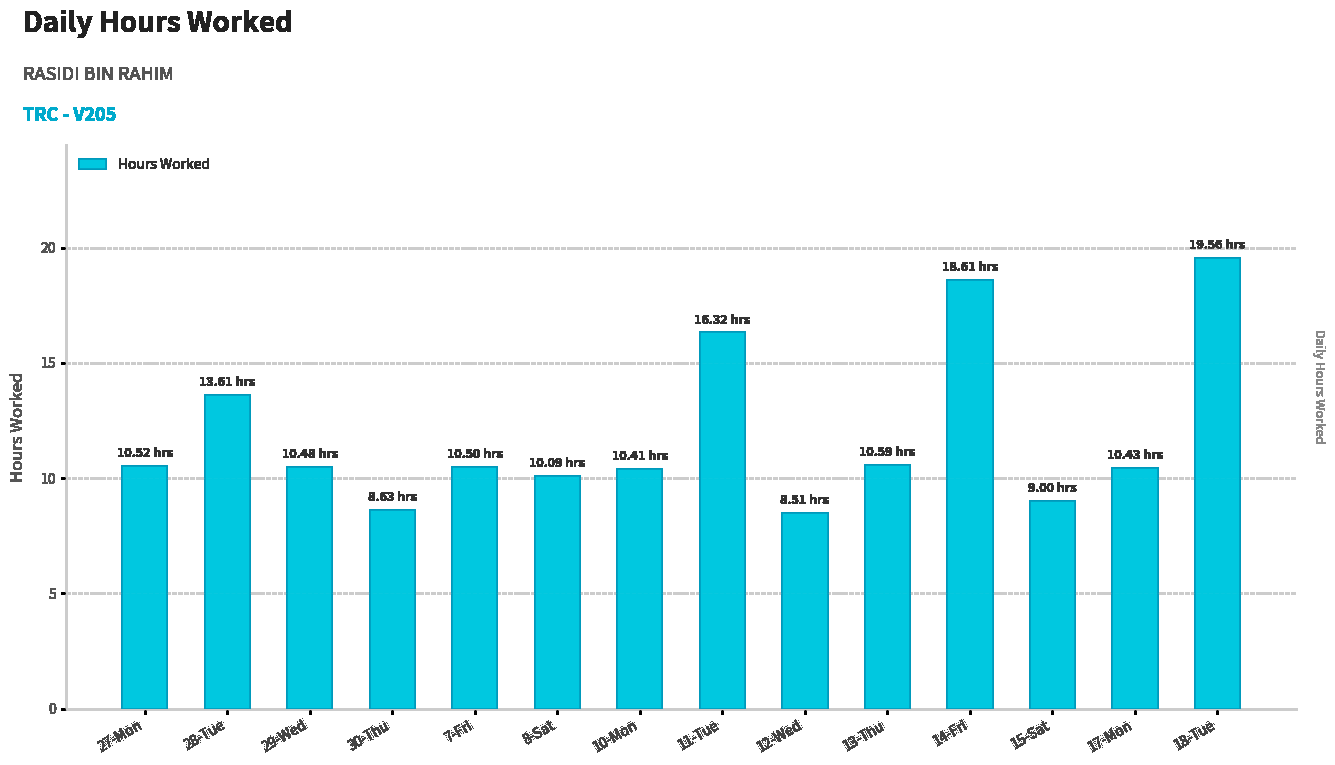

Is it true that the value at 17-Mon is 14.5?

False